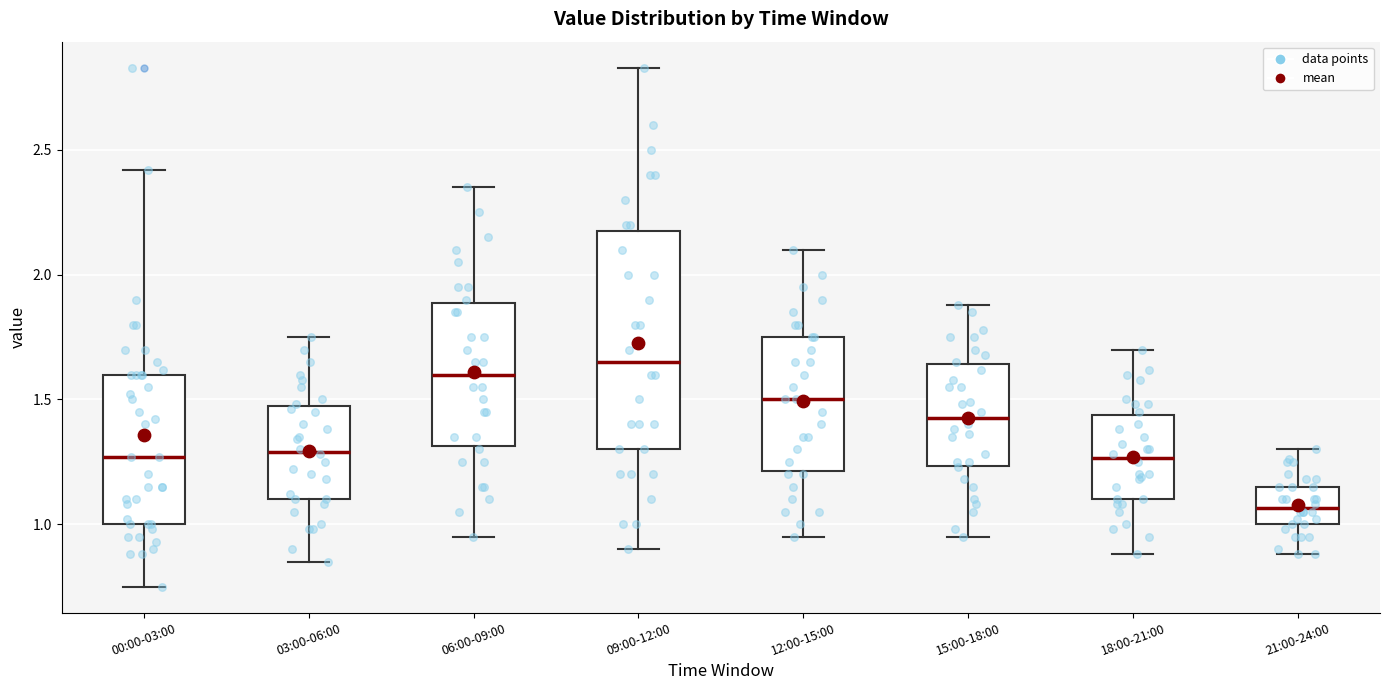

Reading left to right, transcribe this box plot: for each box, give where its median line is, the range the box spans, and where its two whiskers end, as read against the y-axis. The values are not printed on the chart, so give them approximately, as read against the axis.

00:00-03:00: median 1.25, box 1.00 to 1.60, whiskers 0.75 to 2.40
03:00-06:00: median 1.30, box 1.10 to 1.50, whiskers 0.85 to 1.75
06:00-09:00: median 1.60, box 1.30 to 1.90, whiskers 0.95 to 2.35
09:00-12:00: median 1.65, box 1.30 to 2.20, whiskers 0.90 to 2.85
12:00-15:00: median 1.50, box 1.20 to 1.75, whiskers 0.95 to 2.10
15:00-18:00: median 1.45, box 1.25 to 1.65, whiskers 0.95 to 1.90
18:00-21:00: median 1.25, box 1.10 to 1.45, whiskers 0.90 to 1.70
21:00-24:00: median 1.05, box 1.00 to 1.15, whiskers 0.90 to 1.30